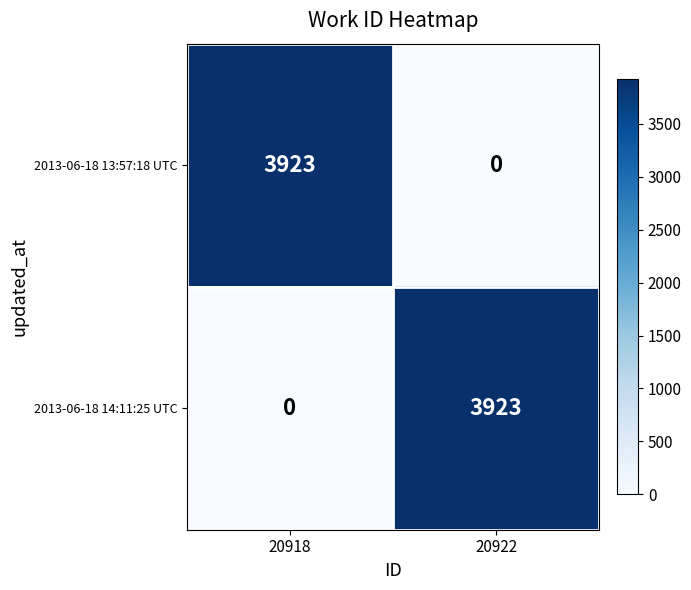

Reading left to right, transcribe all the data shown in this chart.

2013-06-18 13:57:18 UTC: 20918=3923	20922=0
2013-06-18 14:11:25 UTC: 20918=0	20922=3923